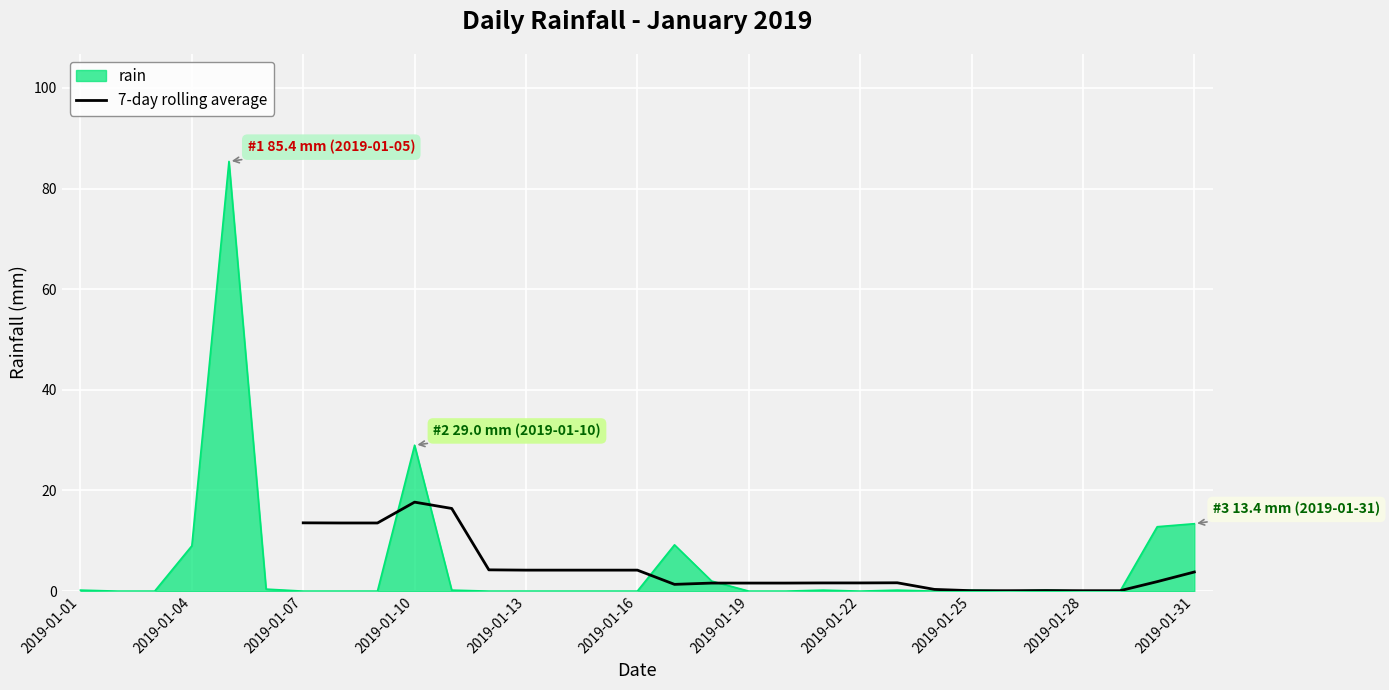

What is the maximum value for 7-day rolling average?

17.7